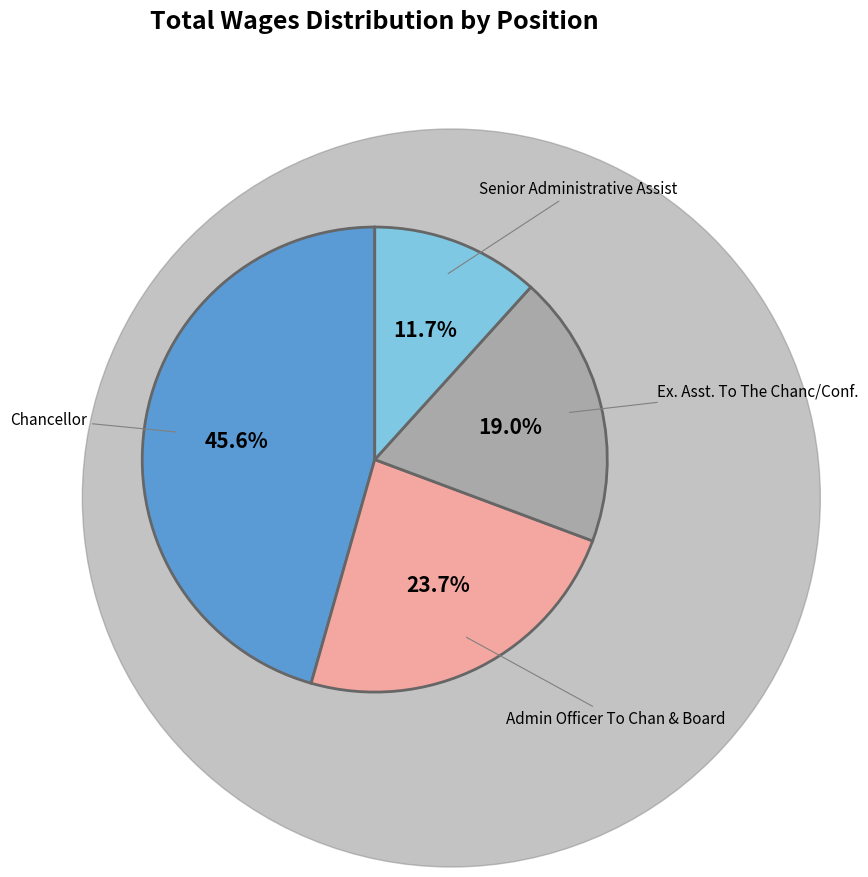

To the nearest percent, what percentage of the pie is Admin Officer To Chan & Board?

24%